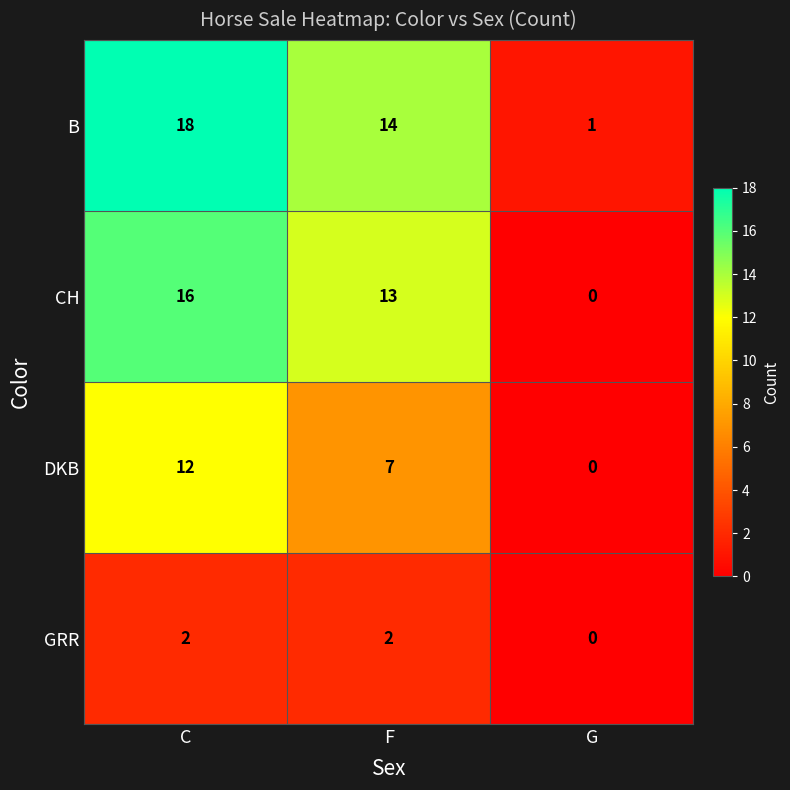

Which series has the largest total across all categories?

B